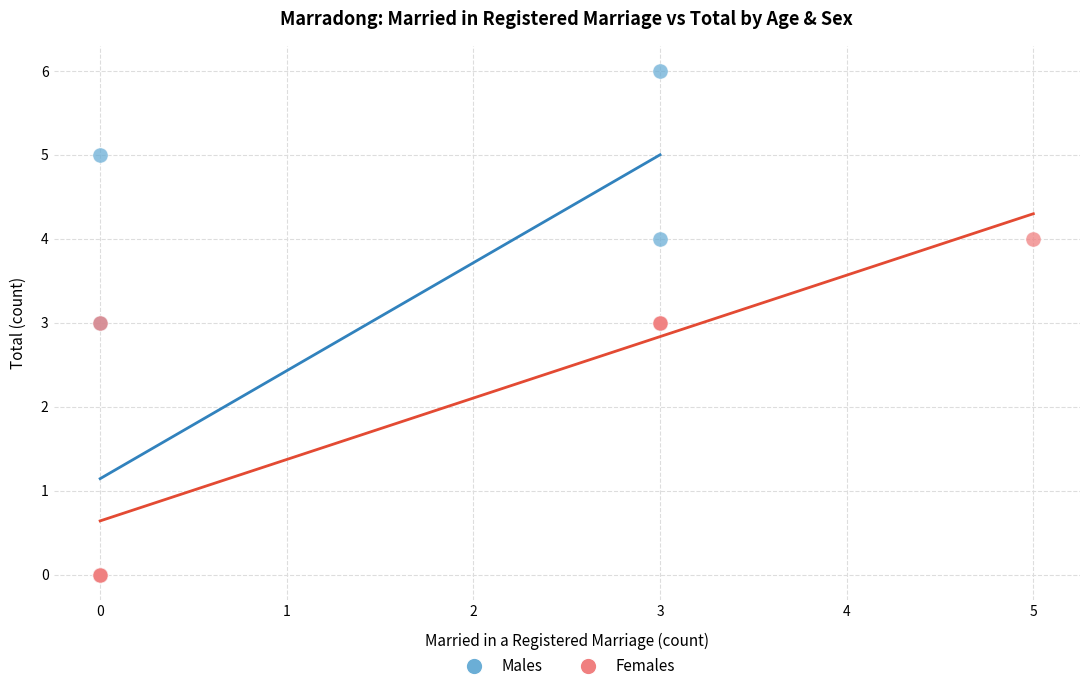

Which series has the largest Y range (max minus min)?

Males